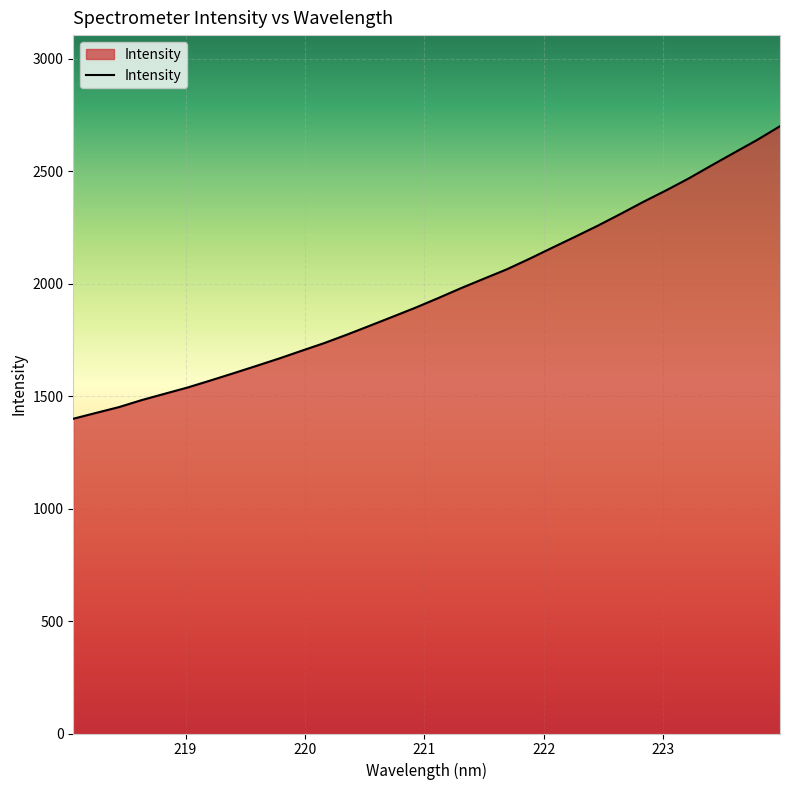

What is the greatest value displayed?

2699.7